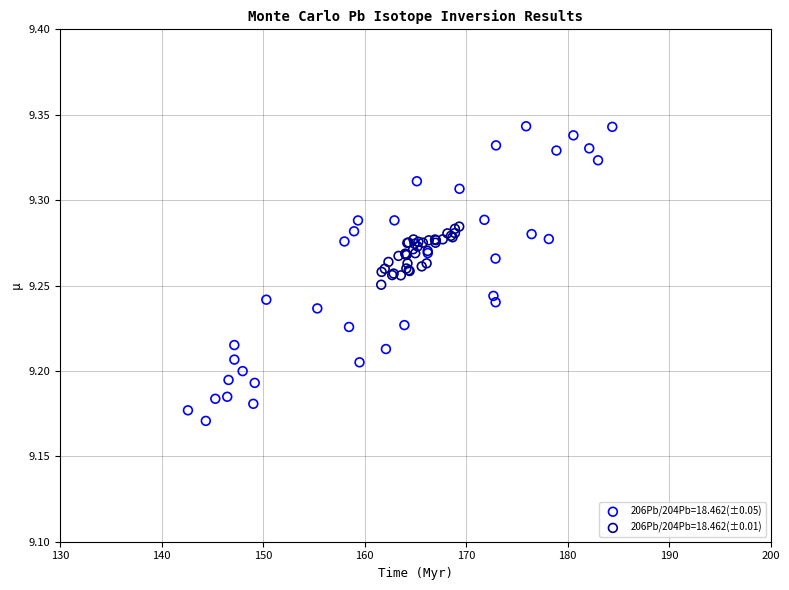

Which series contains the highest Y value?

206Pb/204Pb=18.462(±0.05)